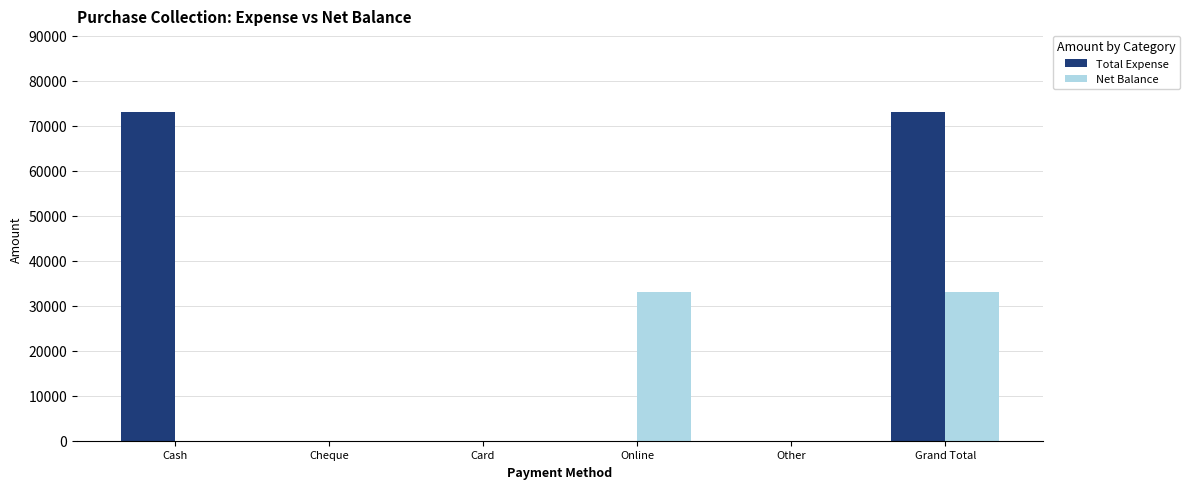

Is it true that Net Balance equals 33000 at Online?

True